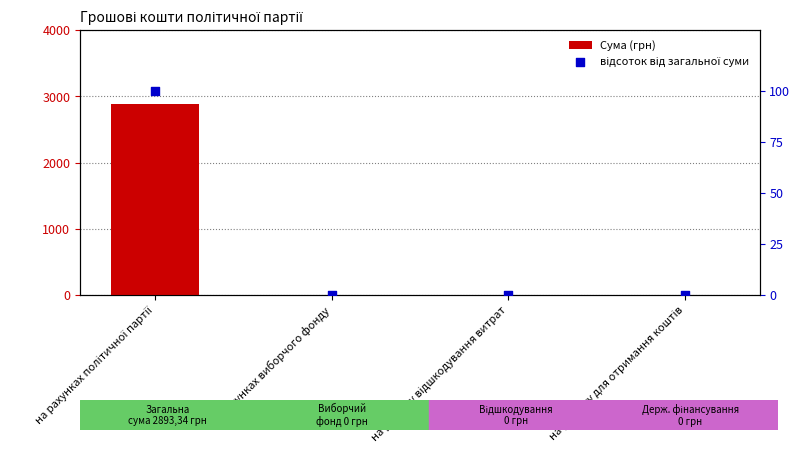

Which series contains the highest Y value?

Сума (грн)